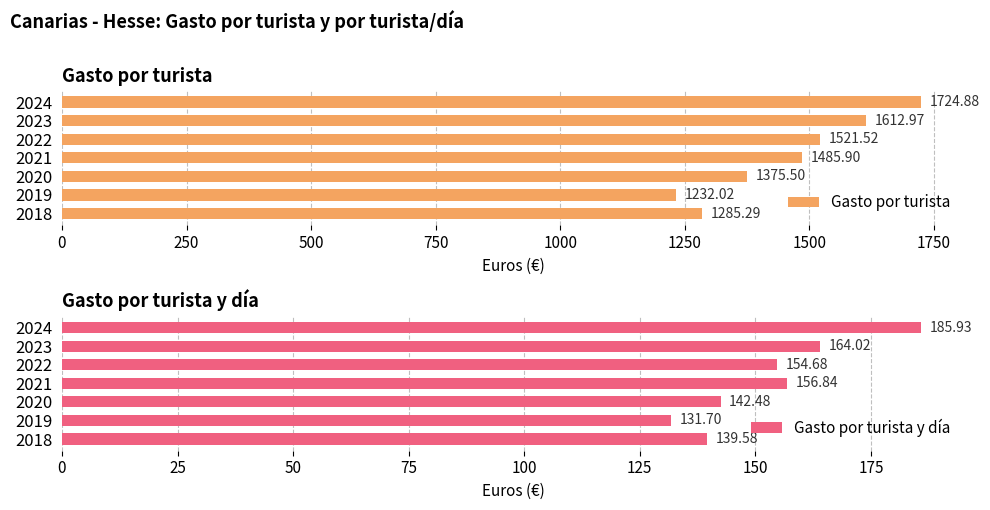

What is the difference between the maximum and minimum values in the Gasto por turista y día series?

54.2